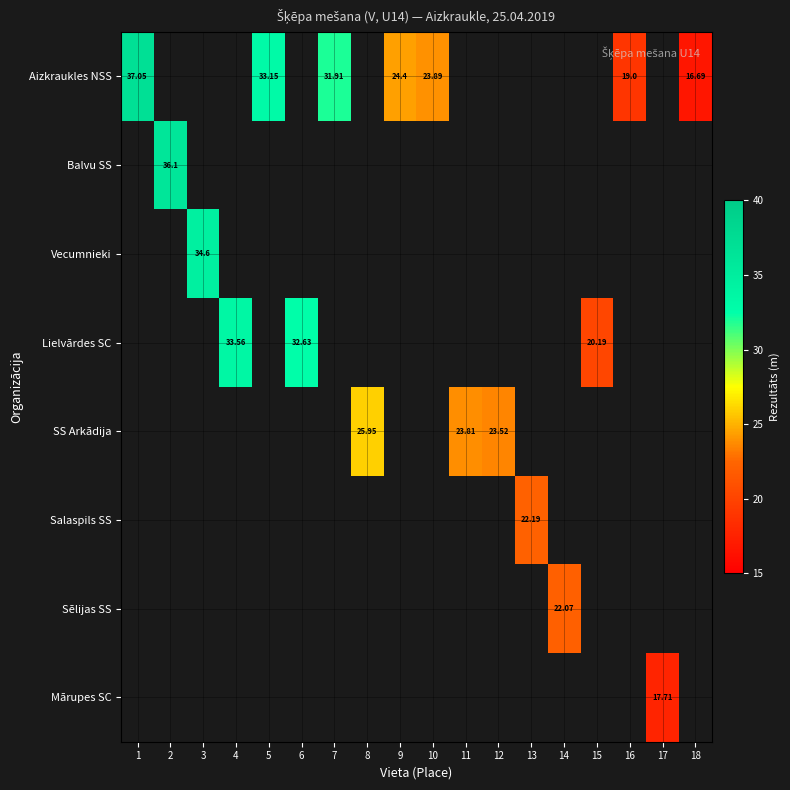

Which series has the largest range (max minus min)?

Aizkraukles NSS